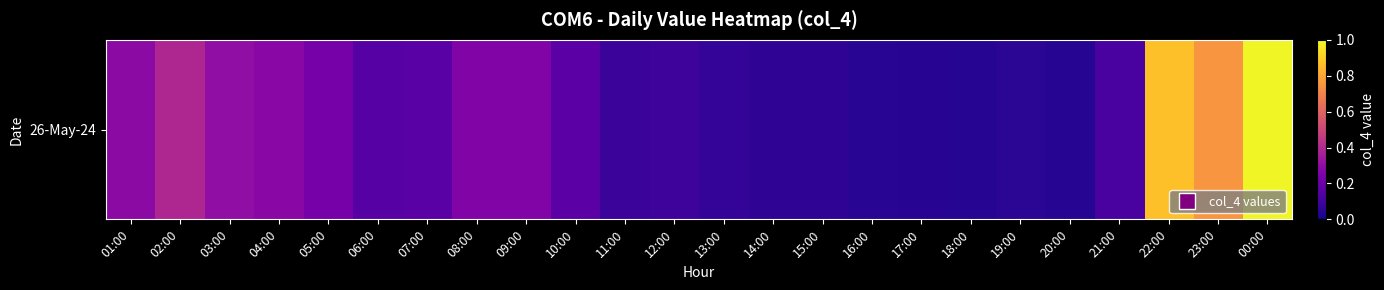

The value at 21:00 is 0.0. True or false?

False